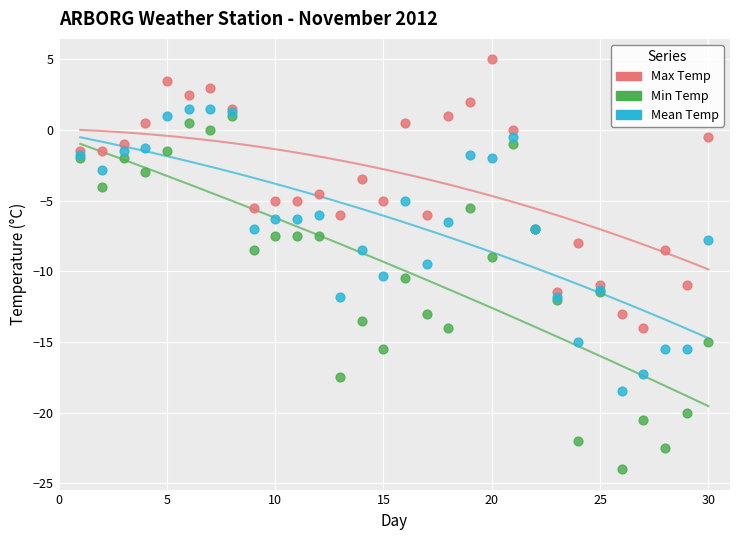

Which series reaches the maximum Y coordinate?

Max Temp